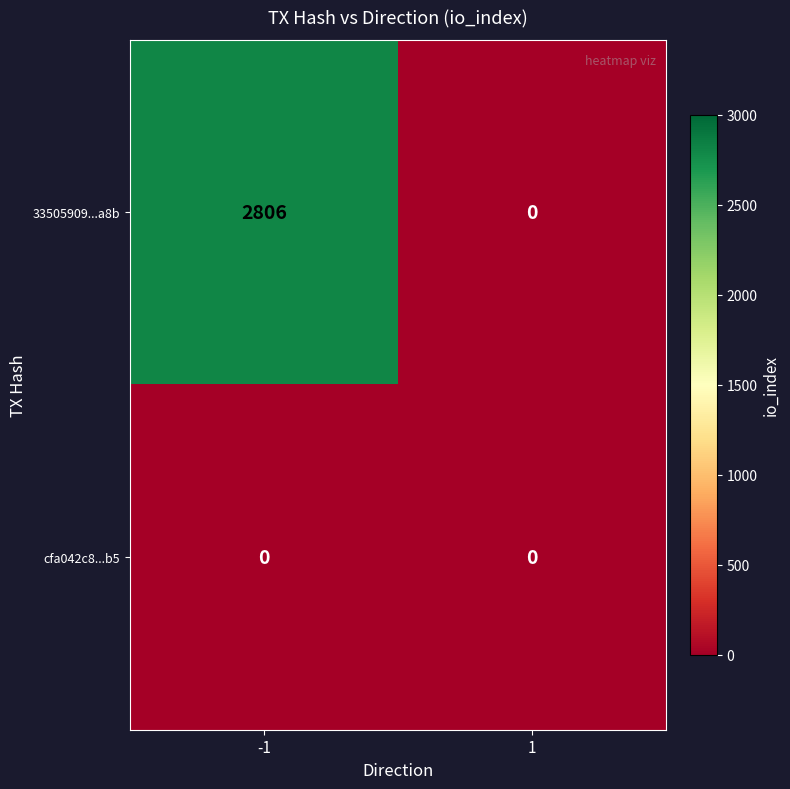

What is the difference between the maximum and minimum values in the 33505909...a8b series?

2806